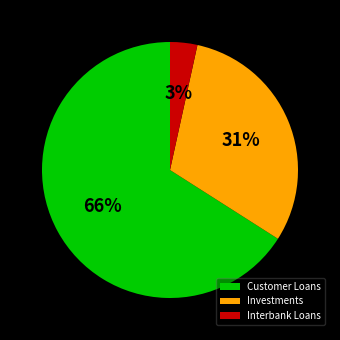

Which category has the smallest portion of the pie?

Interbank Loans